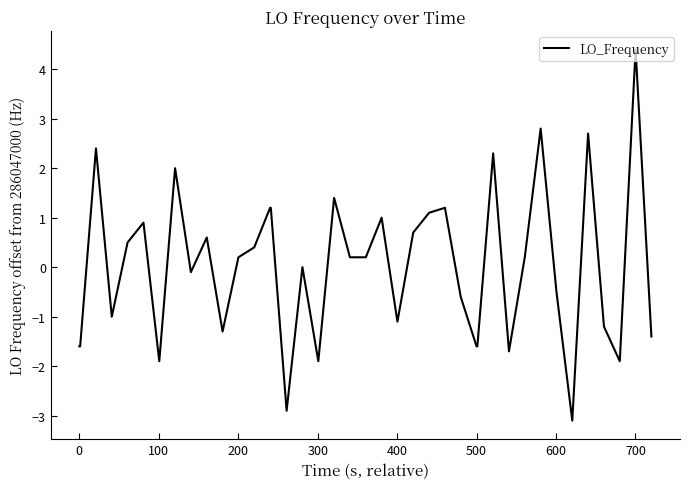

What is the smallest value displayed?

-3.1